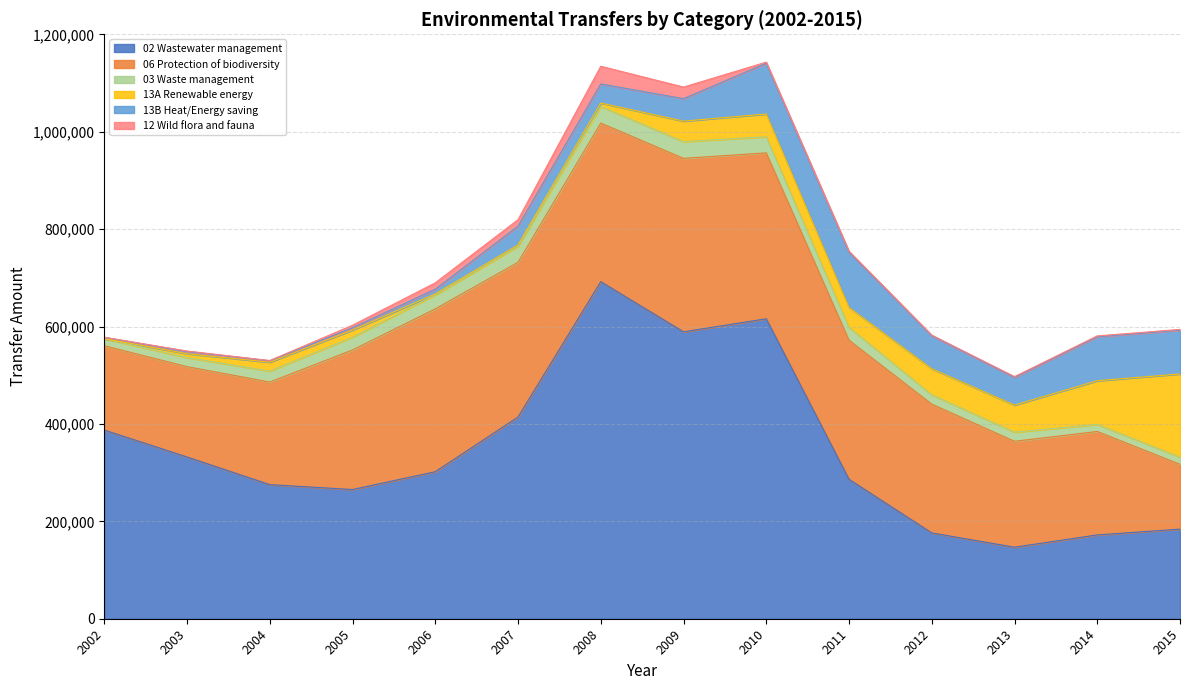

How many lines are shown in the chart?

6